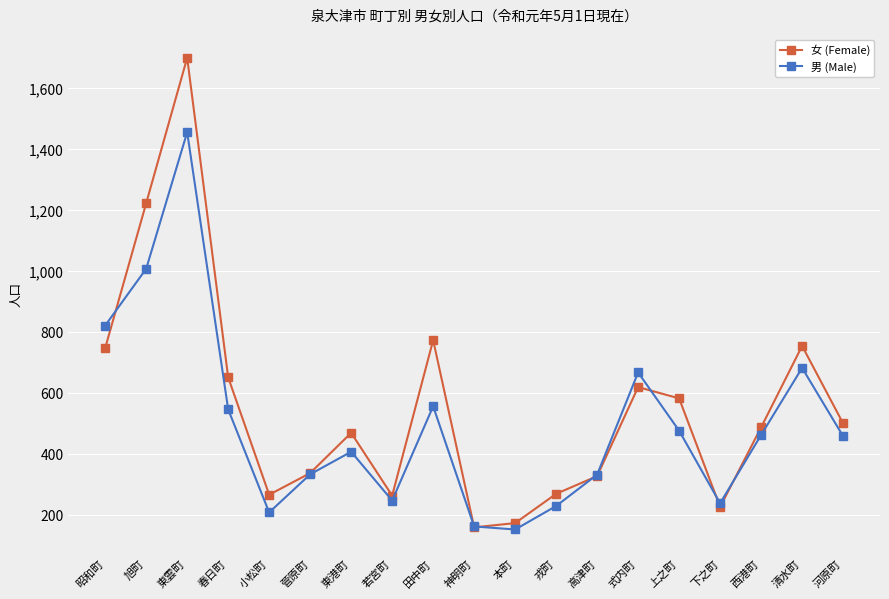

True or false: 女 (Female) has more than 1 points higher than both neighbors.

True